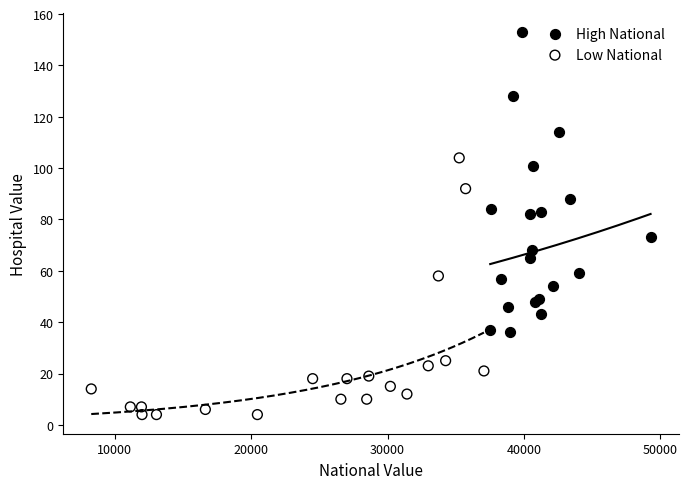

Which series contains the highest Y value?

High National